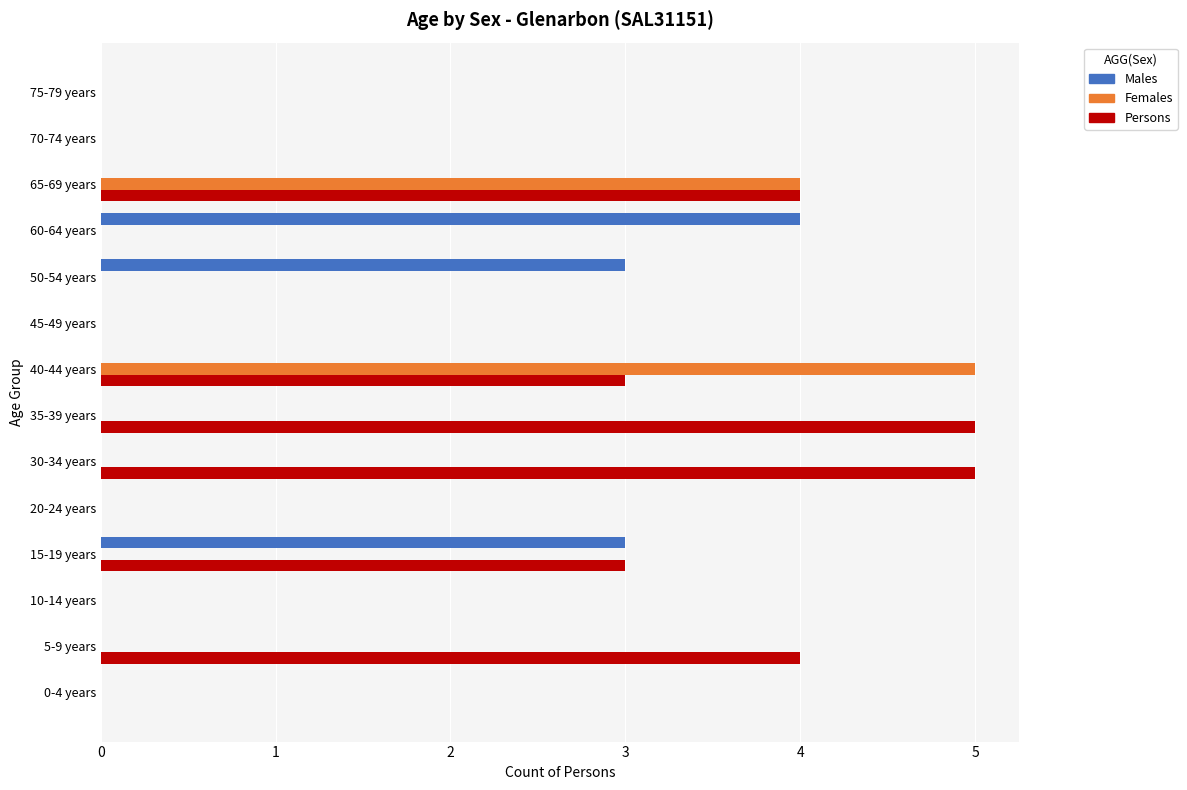

What is the greatest value displayed?

5